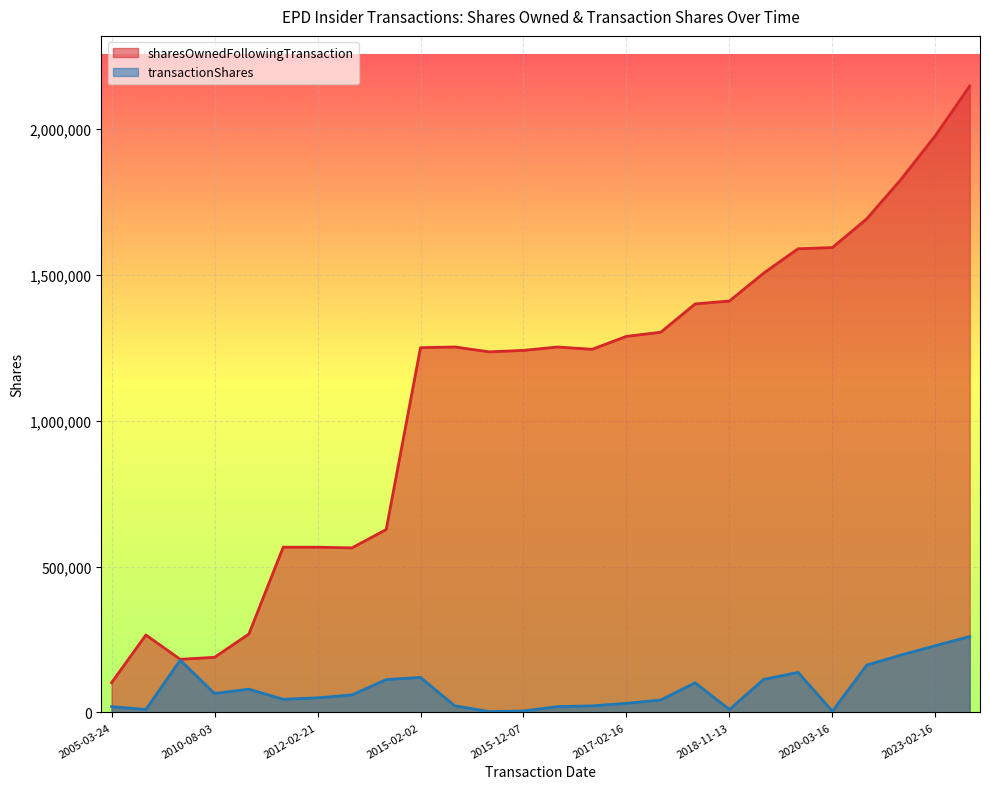

True or false: transactionShares and sharesOwnedFollowingTransaction cross at least once.

False